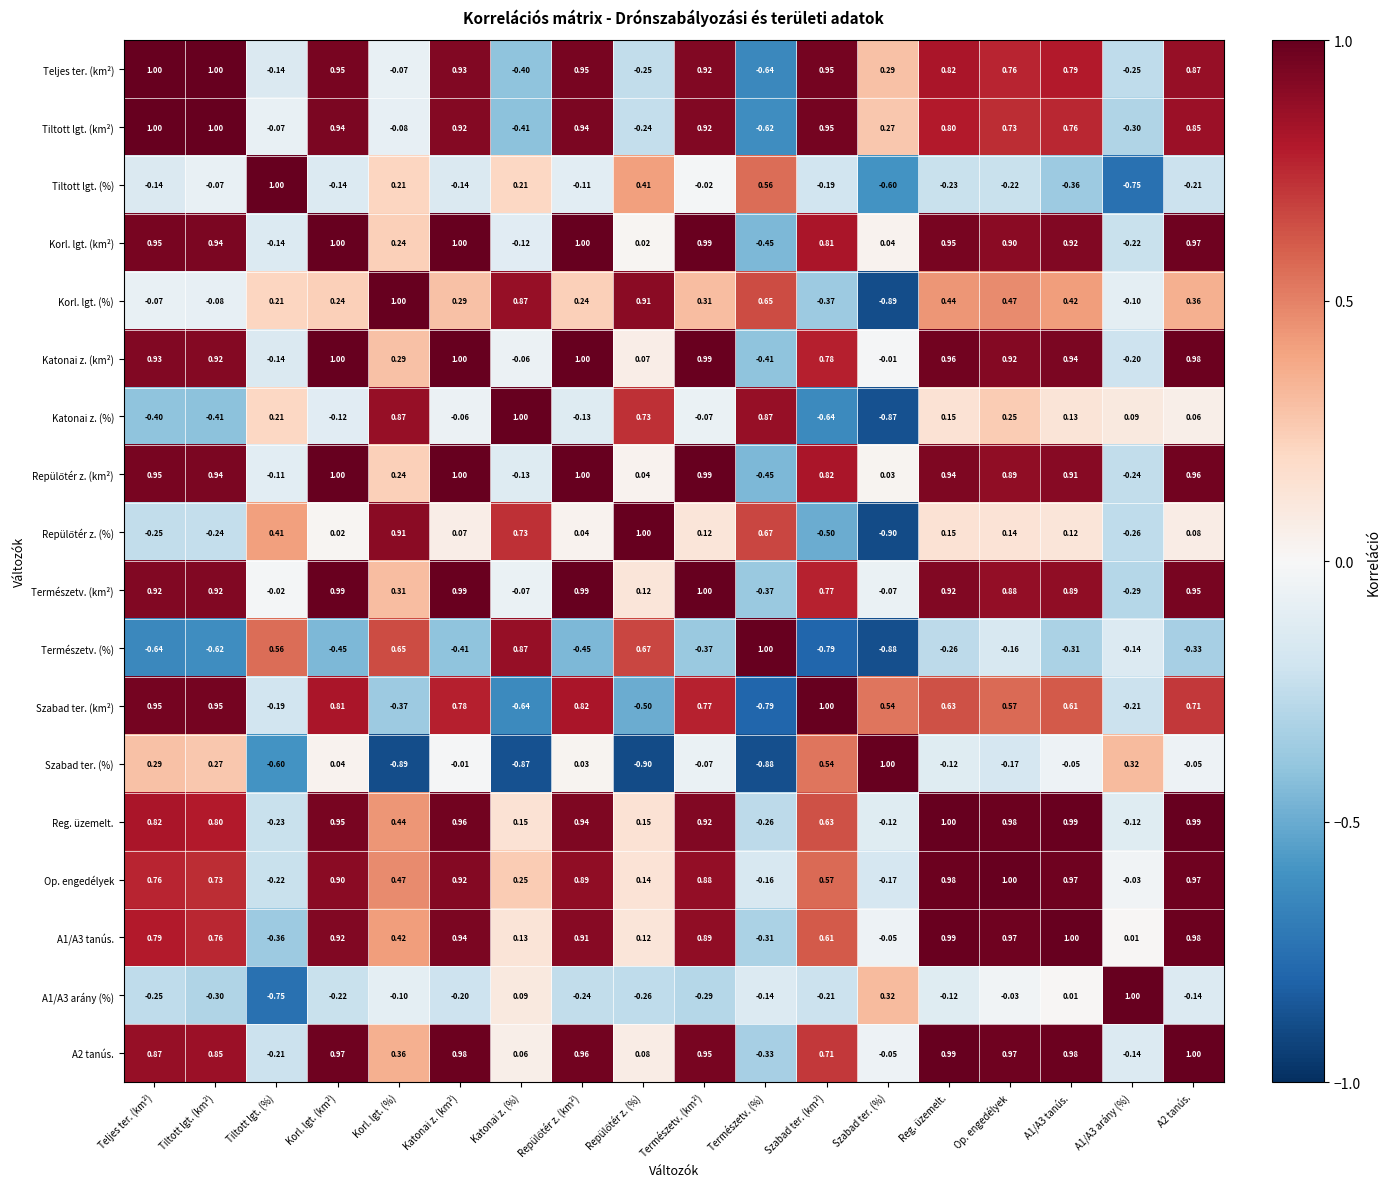

Which series changed the most between Katonai z. (%) and Op. engedélyek?

Szabad ter. (km²)